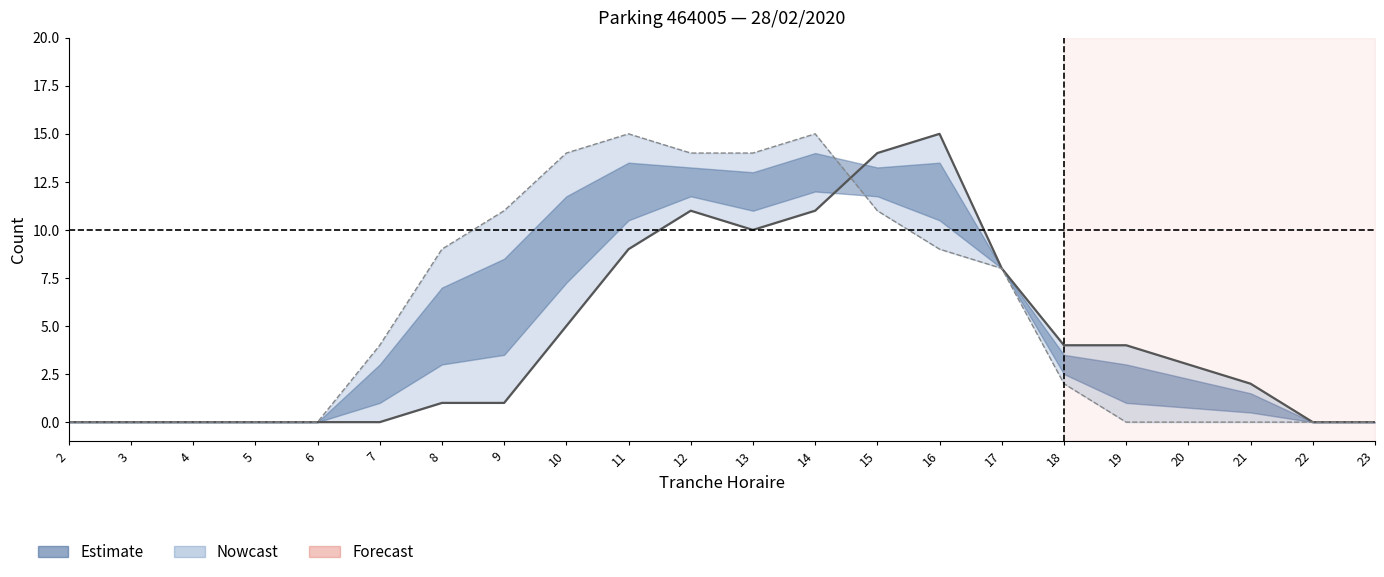

At which category does the chart reach its peak across all series?

16